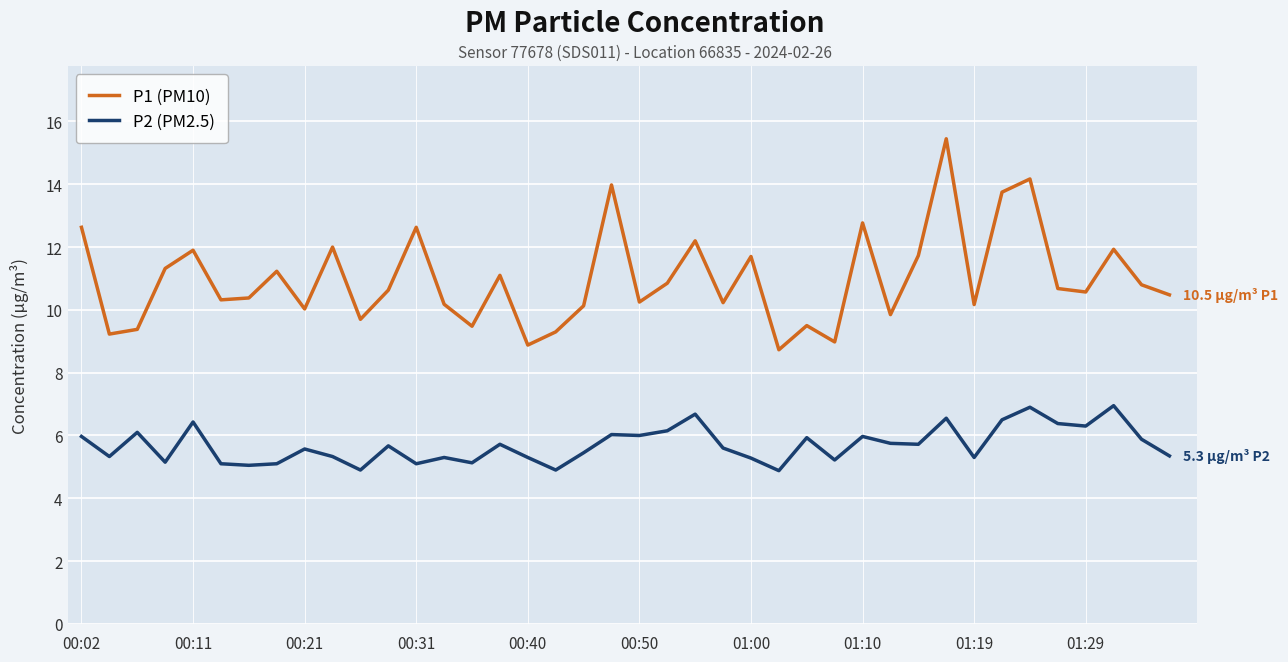

What is the minimum value for P1 (PM10)?

8.7